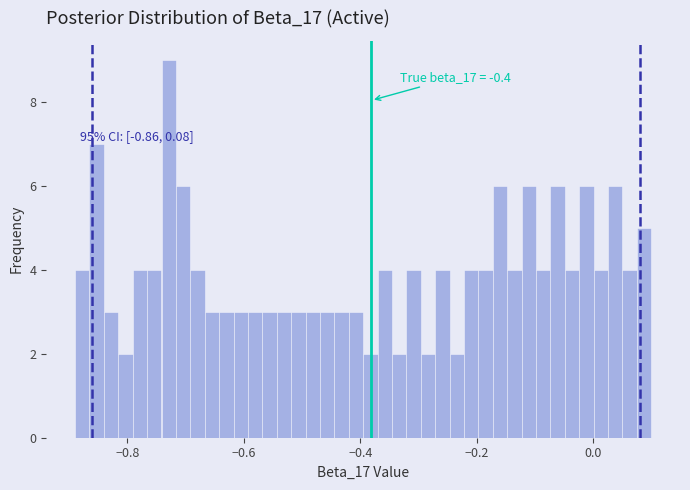

Around what value on the x-axis is the tallest bar? Give the approximate position of its centre, as read against the axis.

-0.72